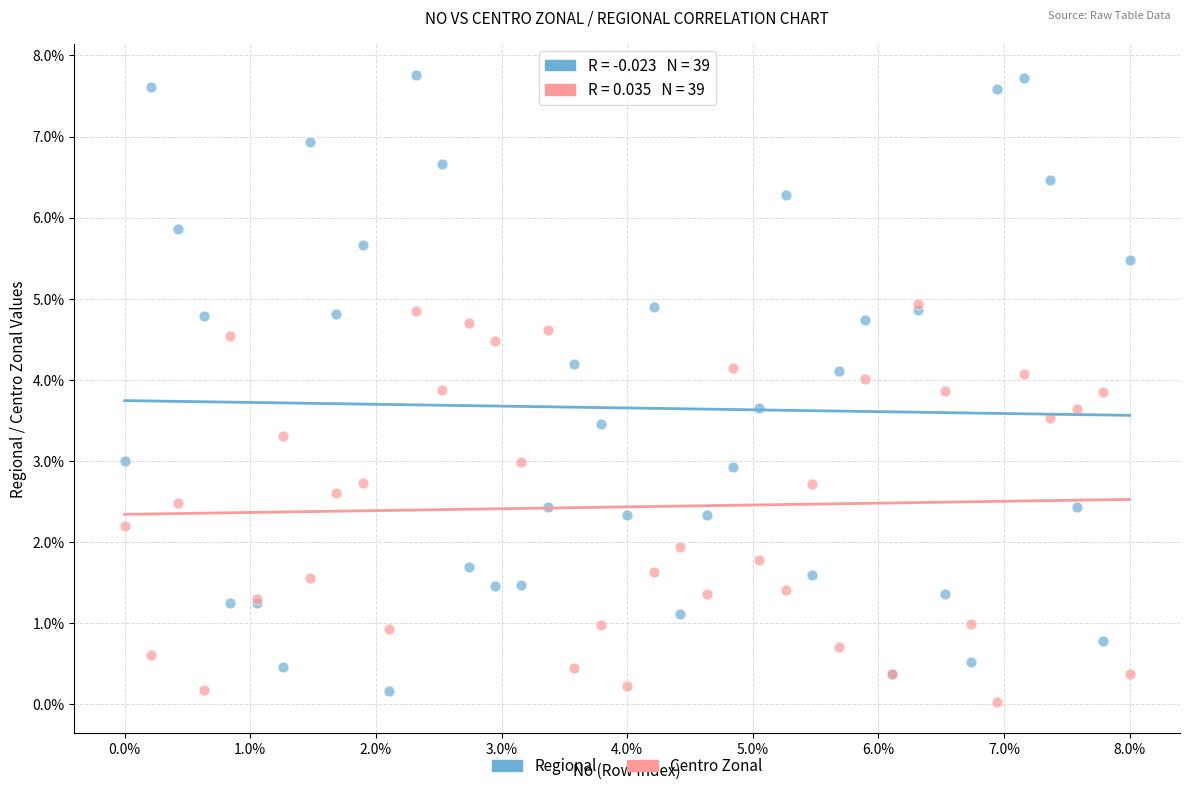

What are all the series names shown in the legend?

Regional, Centro Zonal